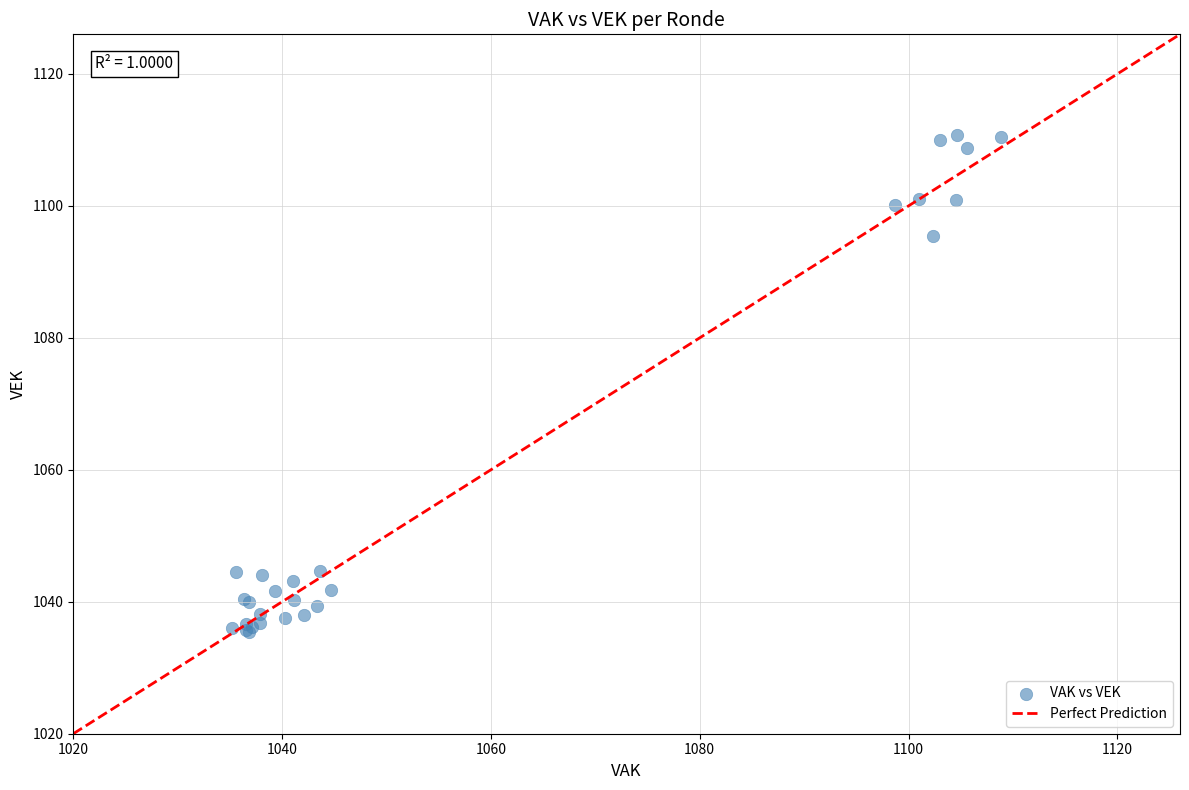

What Y value in the scatter plot is closest to 1073?

1095.5